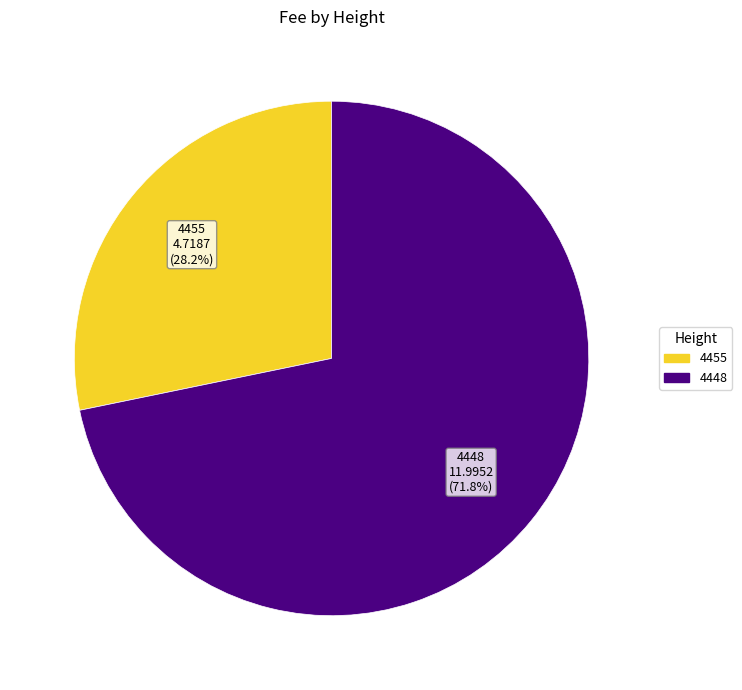

Does 4455 account for over 50% of the chart?

No